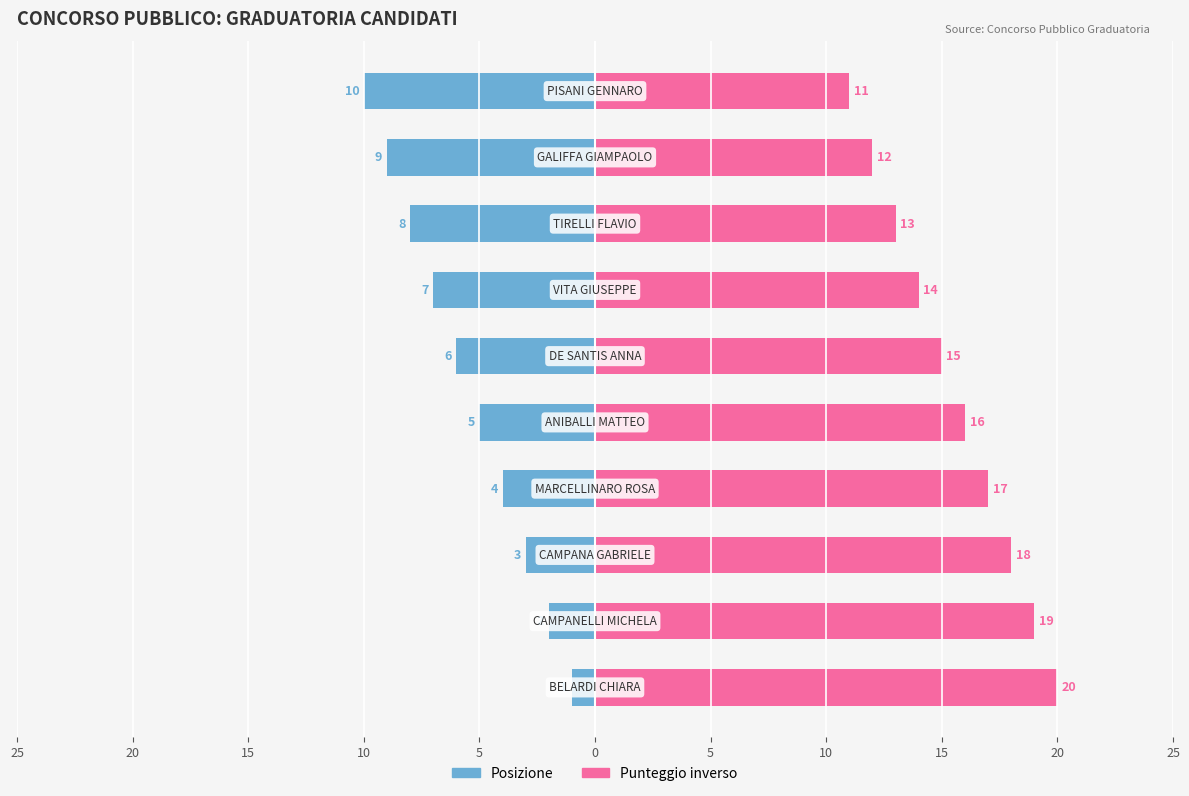

Which series has the largest total across all categories?

Punteggio inverso